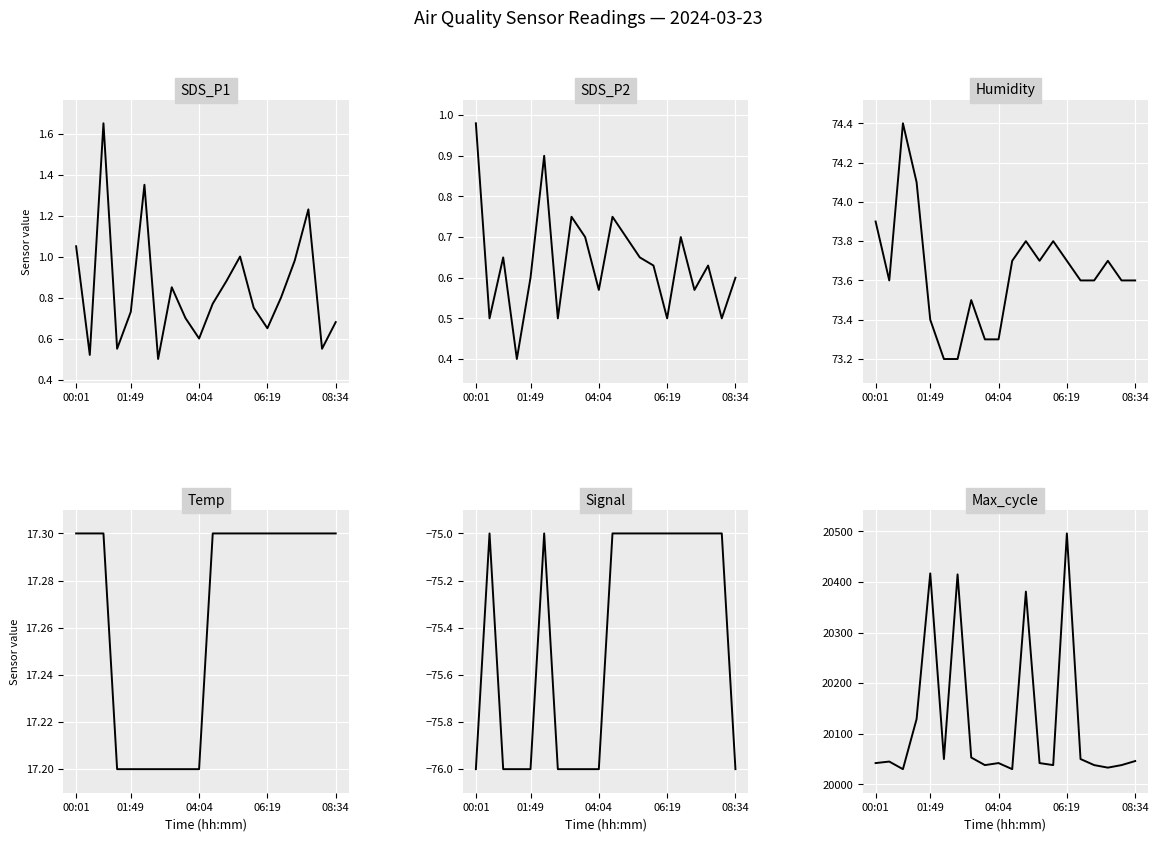

What value does the Max_cycle series have at 04:04?

20030.0